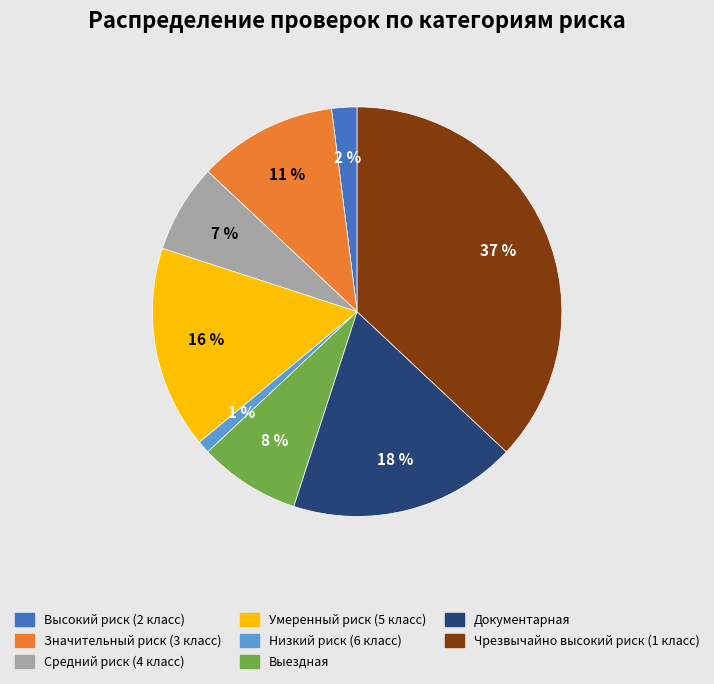

Count the number of slices in the pie.

8